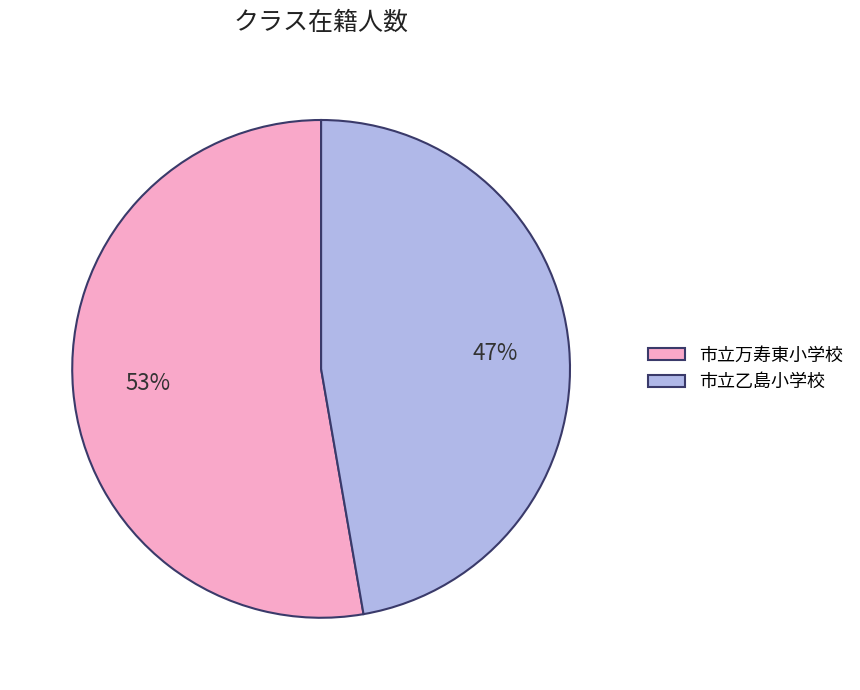

Is the sum of 市立万寿東小学校 and 市立乙島小学校 greater than half?

Yes